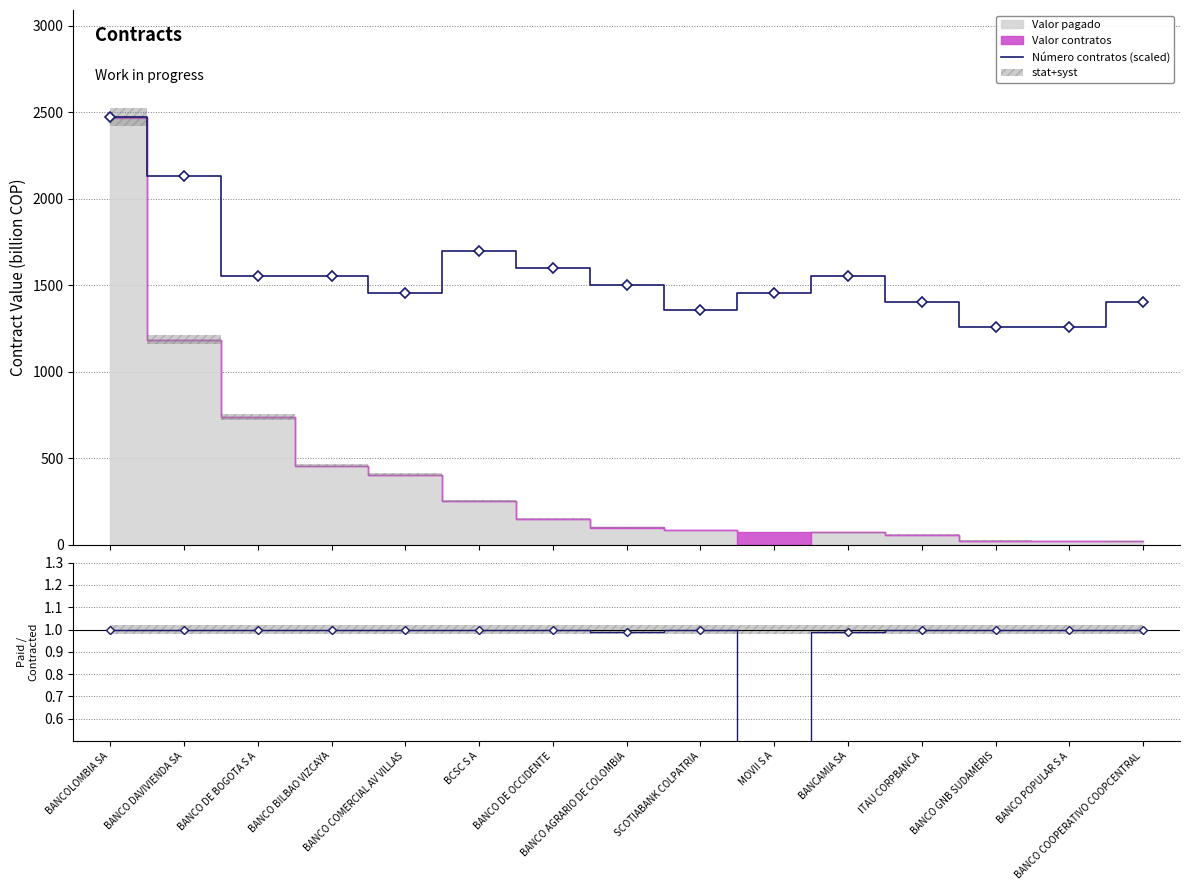

Reading left to right, extract all data points from this chart.

2472.0	2132.7	1551.1	1551.1	1454.1	1696.5	1599.5	1502.6	1357.2	1454.1	1551.1	1405.7	1260.2	1260.2	1405.7